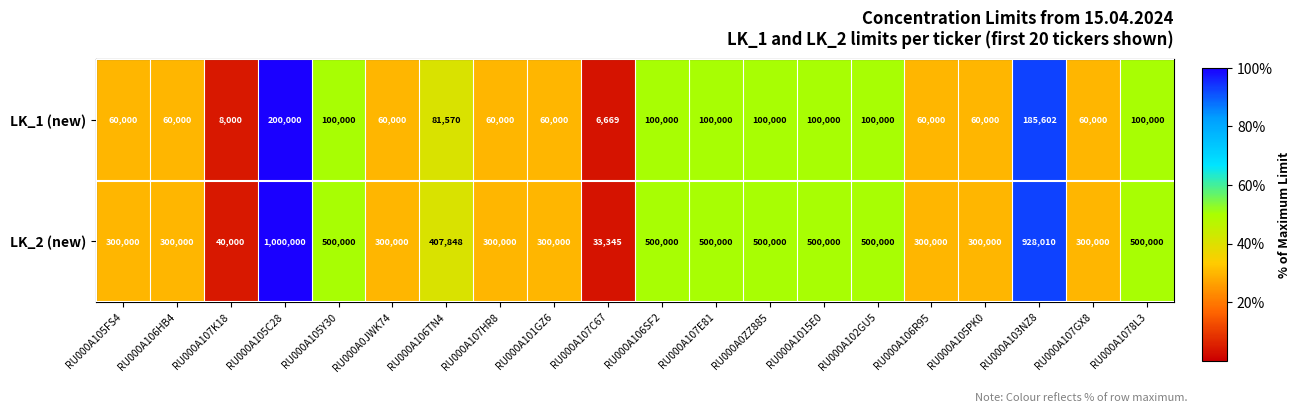

What is the difference between the LK_1 (new) values at RU000A105Y30 and RU000A107HR8?

40000